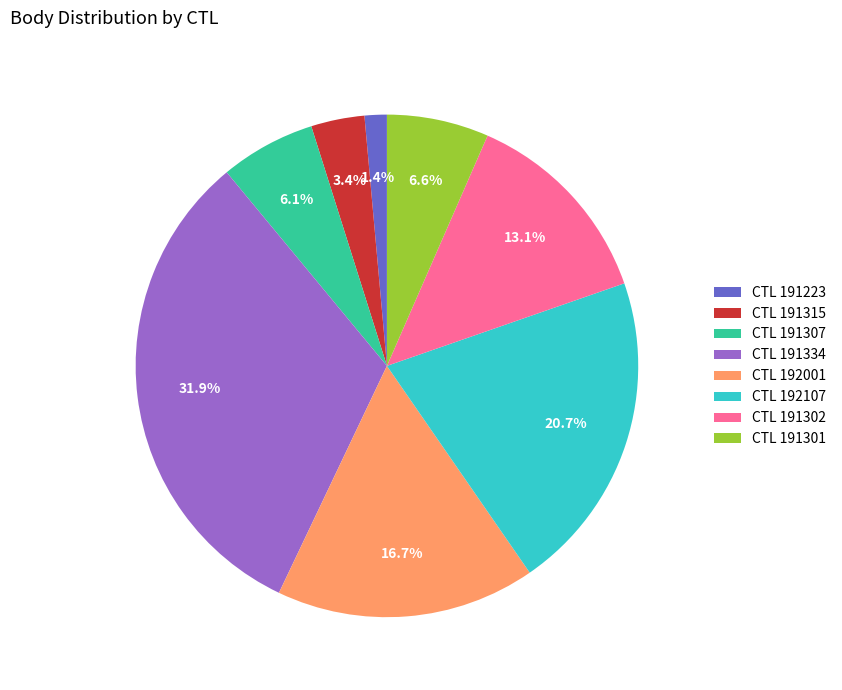

What is the total percentage of CTL 191307 and CTL 191301?

12.7%